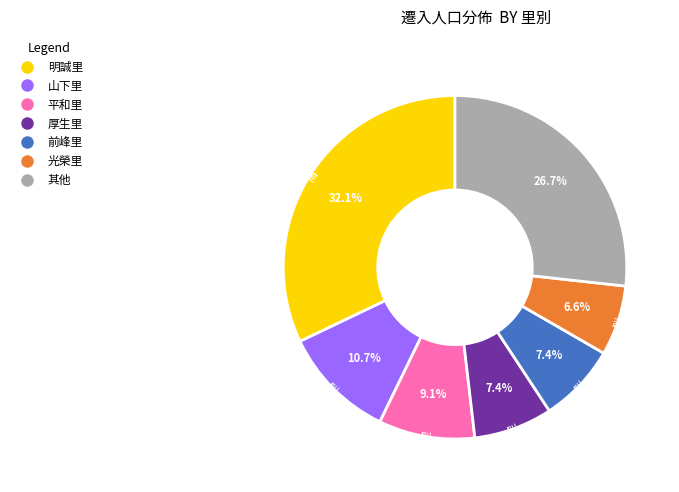

Approximately how many times larger is the value at 前峰里 compared to 平和里?

0.8